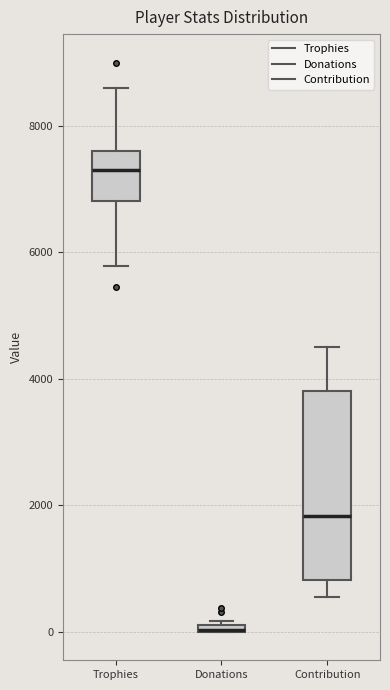

Where is the lower edge of the box for Trophies on the y-axis? The values are not printed on the chart, so give them approximately, as read against the axis.

6800